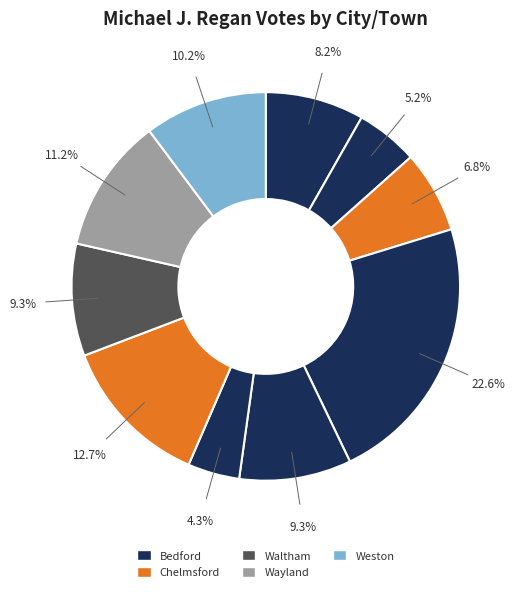

Count the number of slices in the pie.

10